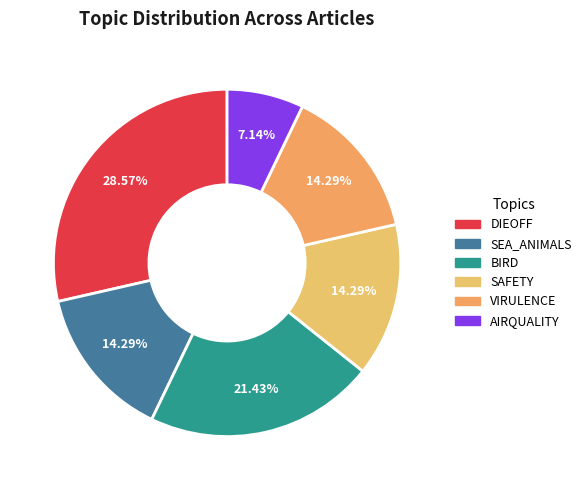

Is there any slice that represents more than half of the pie?

No